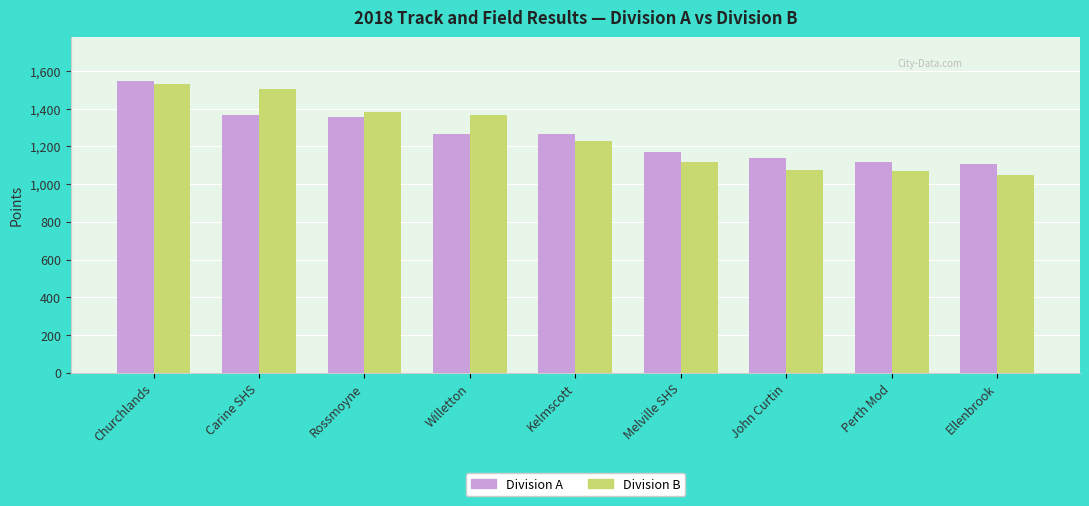

What is the spread (max minus min) of values at Kelmscott?

37